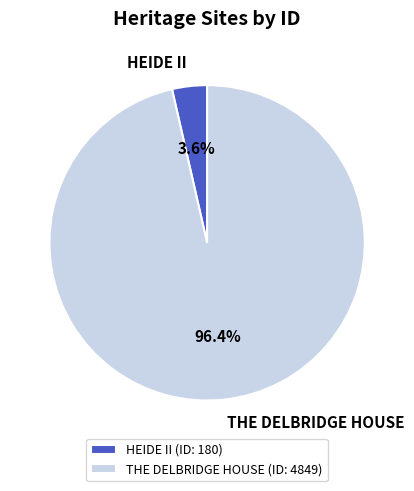

What is the majority slice?

THE DELBRIDGE HOUSE